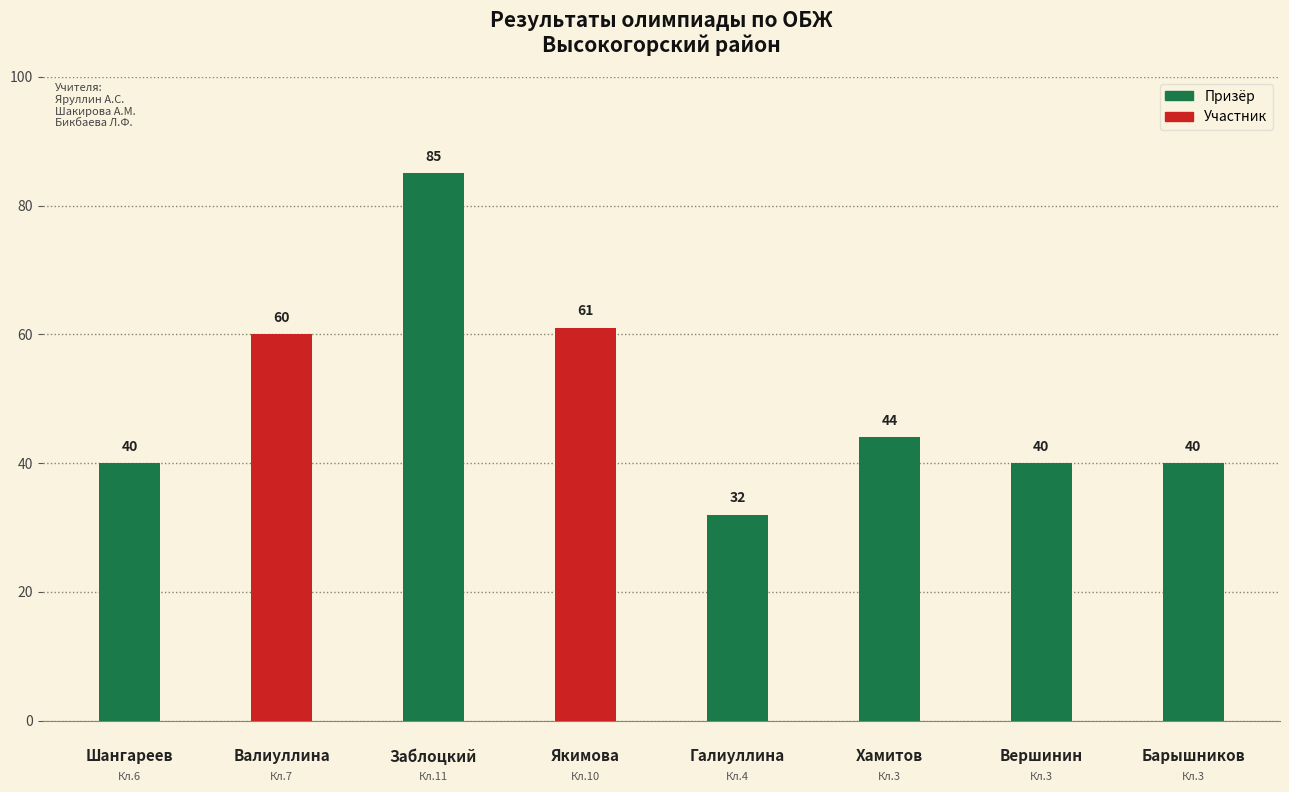

Rank the categories by value from lowest to highest.

Галиуллина, Шангареев, Вершинин, Барышников, Хамитов, Валиуллина, Якимова, Заблоцкий